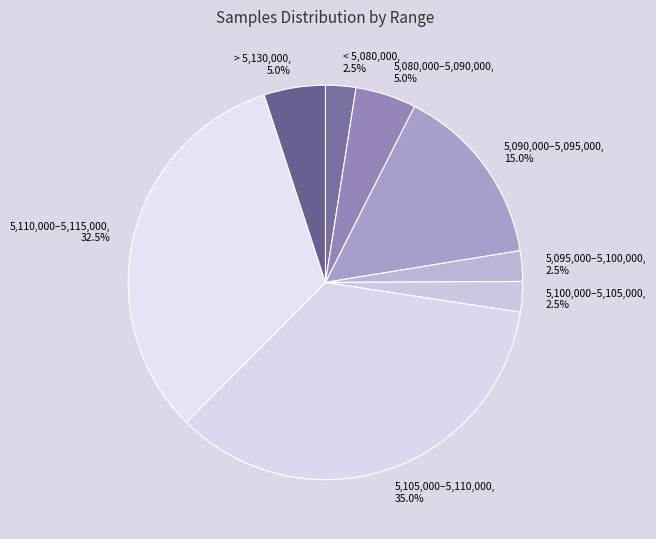

What is the ratio of the value at > 5,130,000 to the value at 5,090,000–5,095,000?

0.3